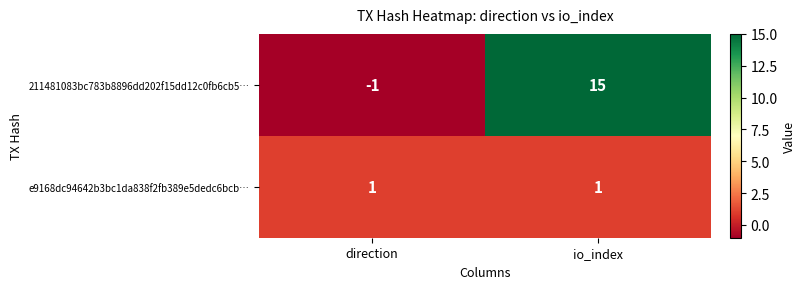

List the series in order of their overall mean, lowest first.

e9168dc94642b3bc1da838f2fb389e5dedc6bcb…, 211481083bc783b8896dd202f15dd12c0fb6cb5…